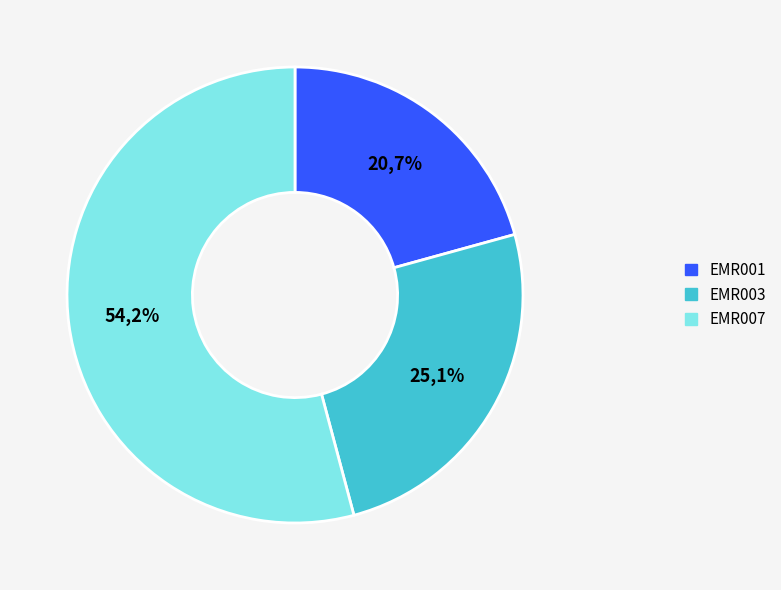

Approximately how many times larger is the value at EMR003 compared to EMR001?

1.2